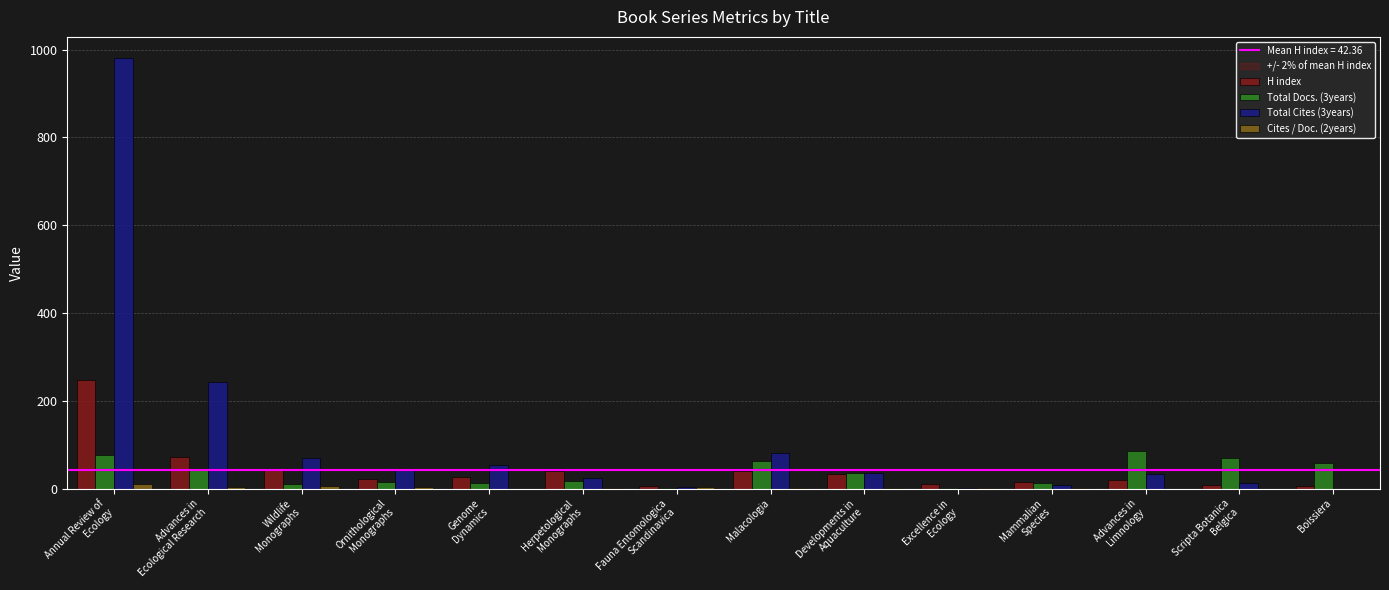

The Total Cites (3years) series shows 69.0 at Wildlife
Monographs. True or false?

True